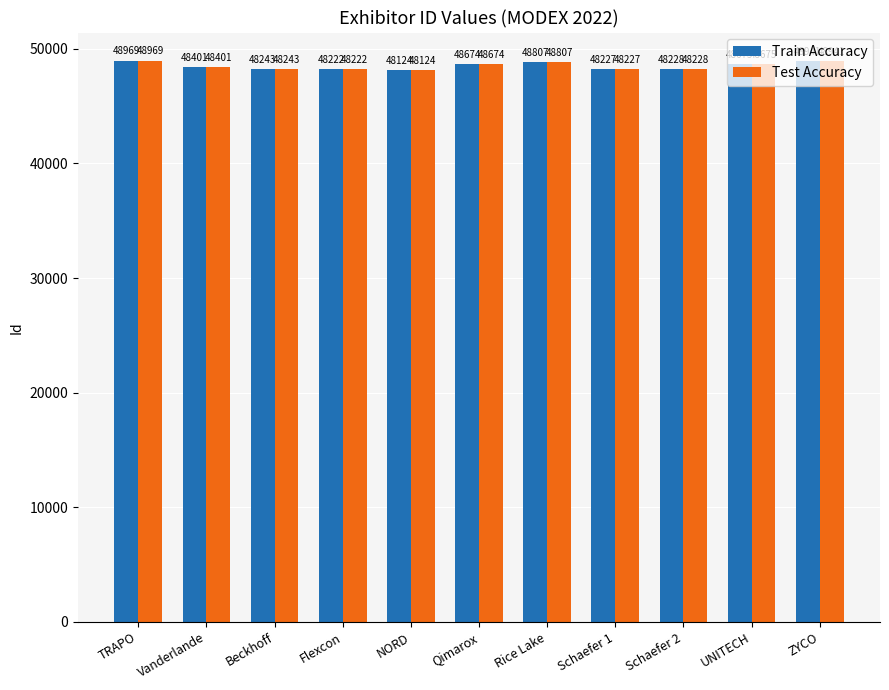

Rank the categories by Train Accuracy value from lowest to highest.

NORD, Flexcon, Schaefer 1, Schaefer 2, Beckhoff, Vanderlande, Qimarox, UNITECH, Rice Lake, ZYCO, TRAPO